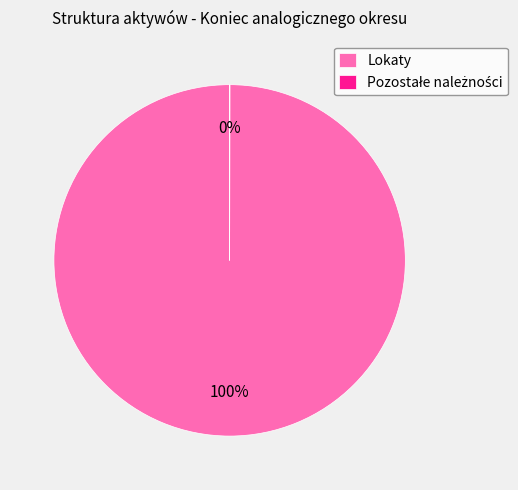

Which slice is the largest?

Lokaty